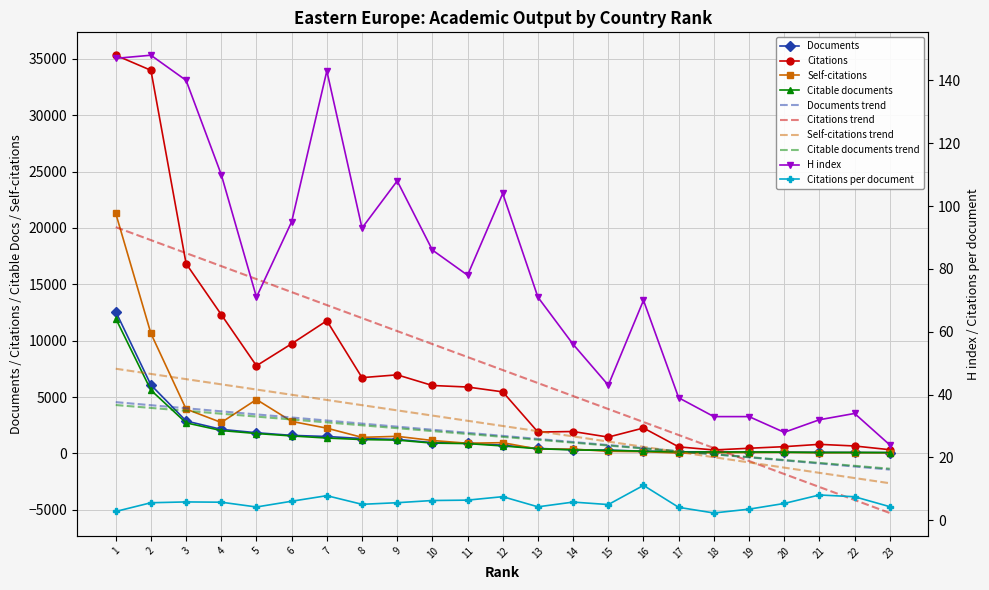

What is the value of the Citations point at the 17th from the left?

582.0